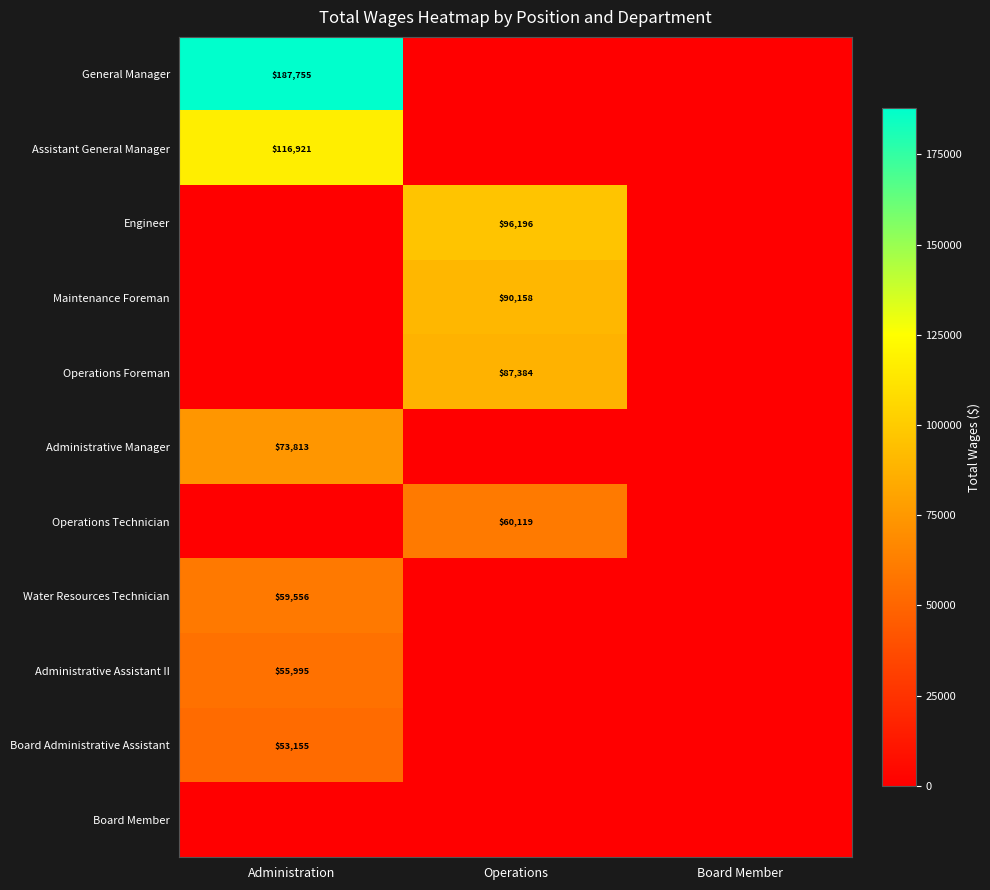

What is the total value across all series at Operations?

333857